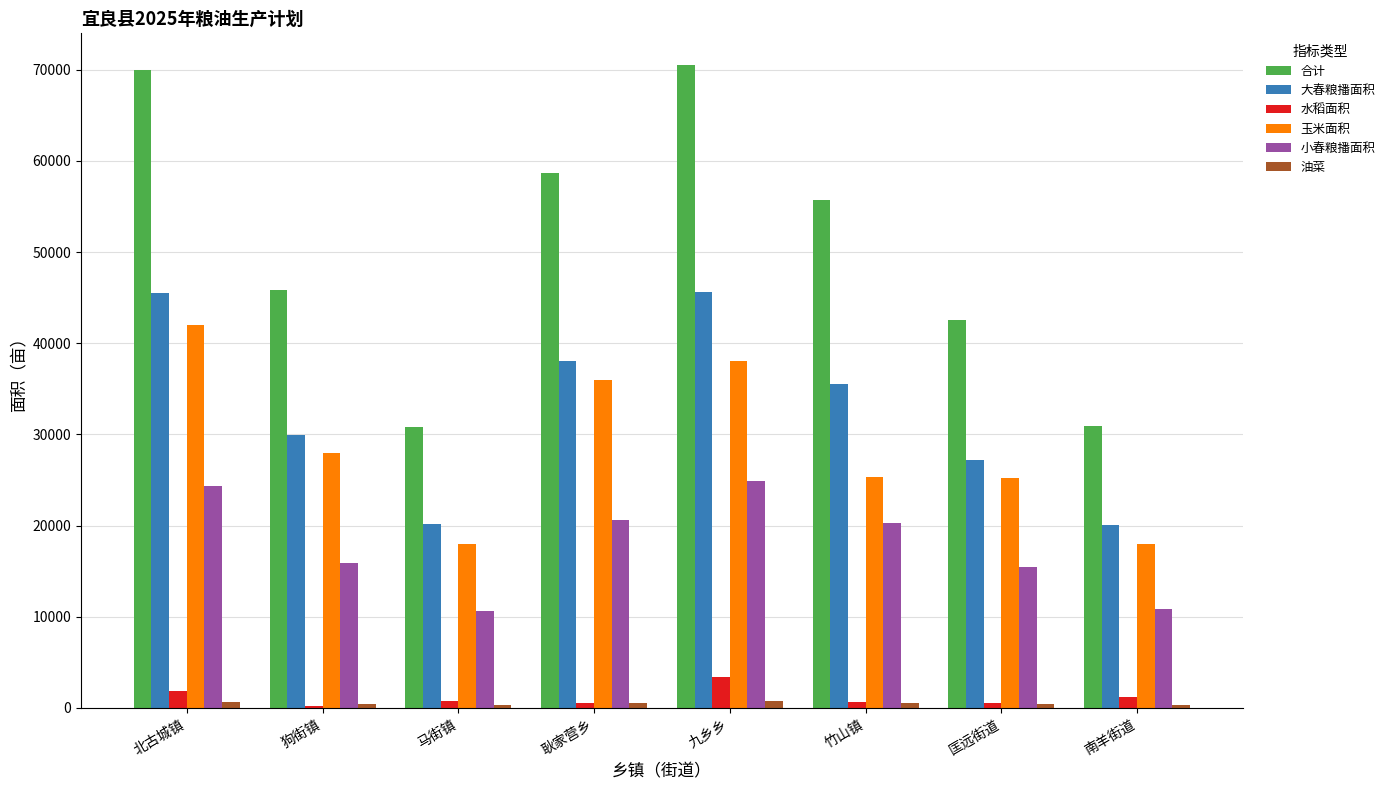

What is the label of the 8th bar from the left?

南羊街道